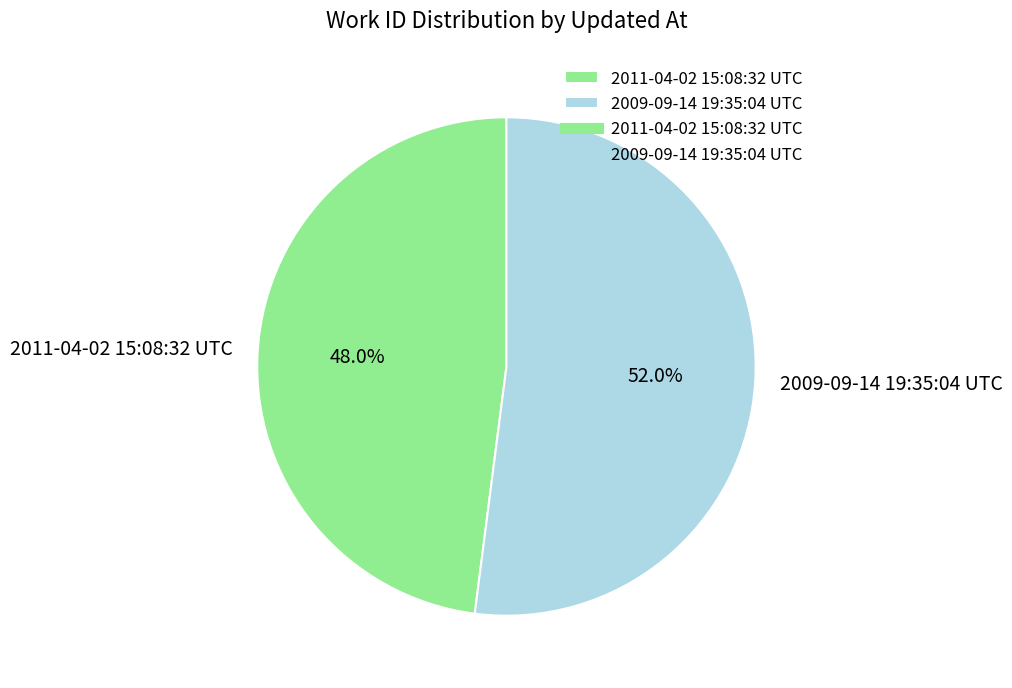

Between 2011-04-02 15:08:32 UTC and 2009-09-14 19:35:04 UTC, which is larger?

2009-09-14 19:35:04 UTC